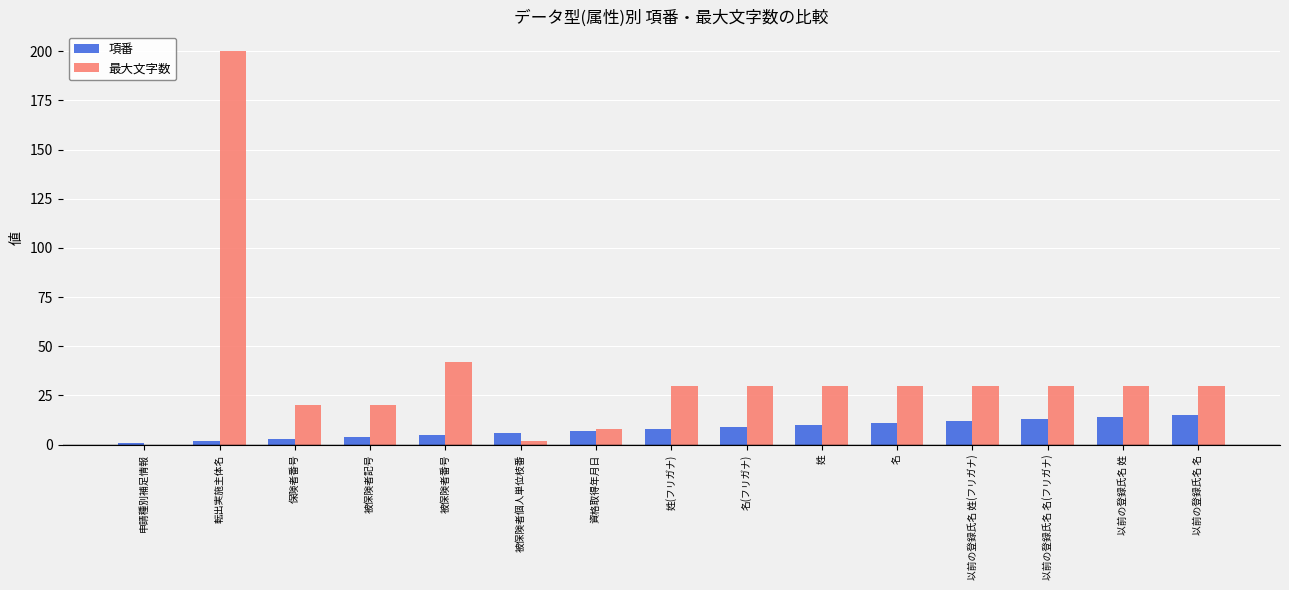

Is the value of 最大文字数 at 名(フリガナ) greater than the value of 項番 at 姓(フリガナ)?

Yes